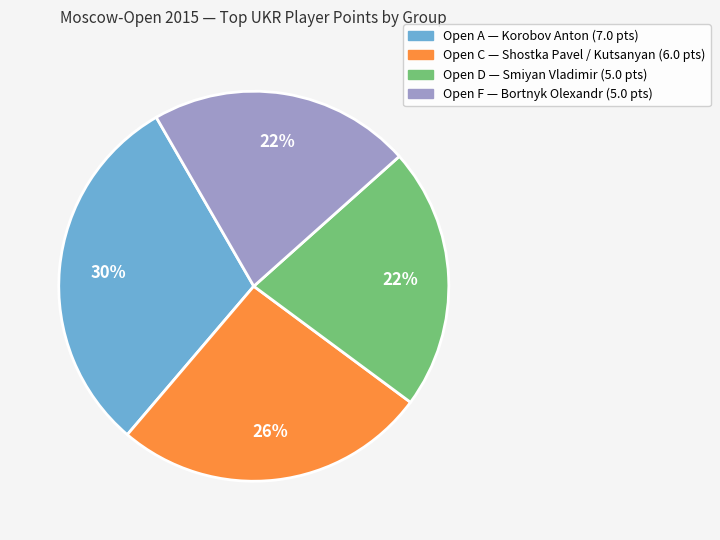

Approximately how many times larger is the value at Open F compared to Open A?

0.7